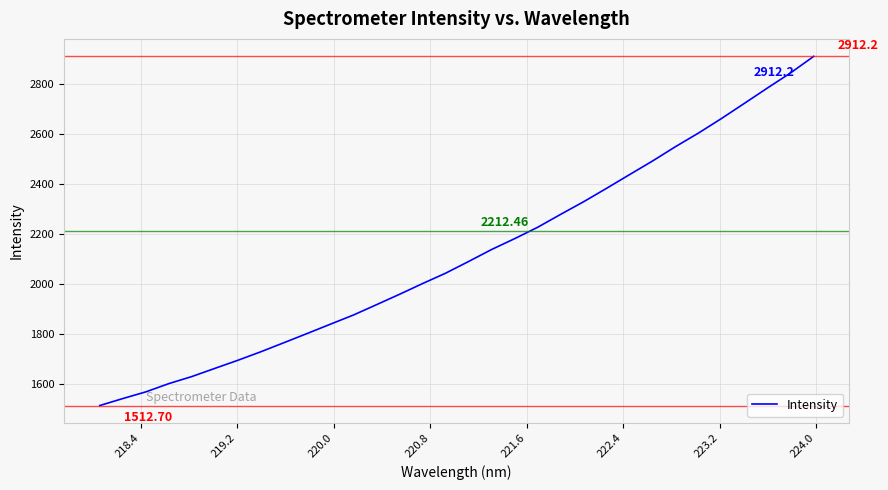

What is the difference between the maximum and minimum values?

1399.5